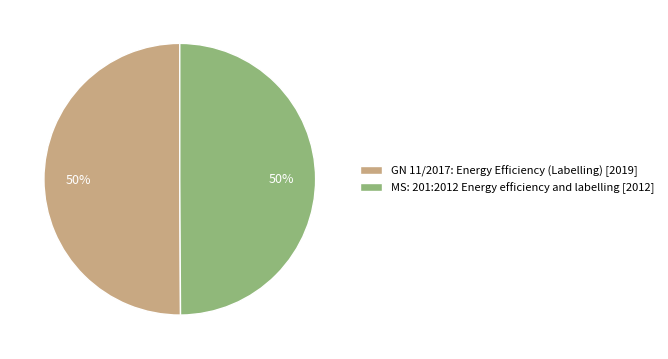

To the nearest percent, what is the combined percentage of GN 11/2017: Energy Efficiency (Labelling) and MS: 201:2012 Energy efficiency and labelling?

100%